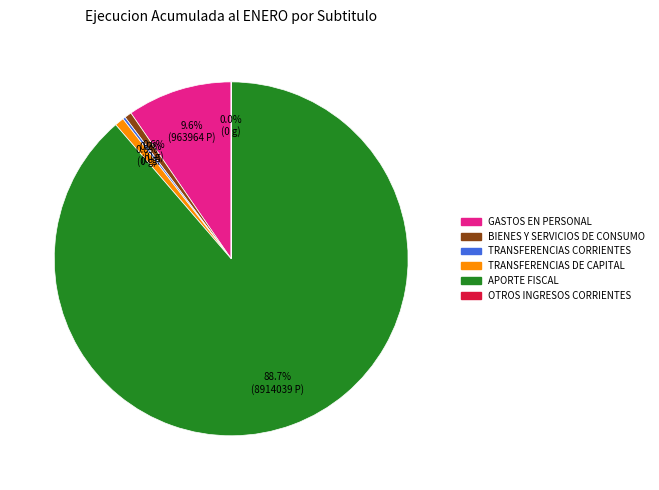

To the nearest percent, what percentage of the pie is BIENES Y SERVICIOS DE CONSUMO?

1%